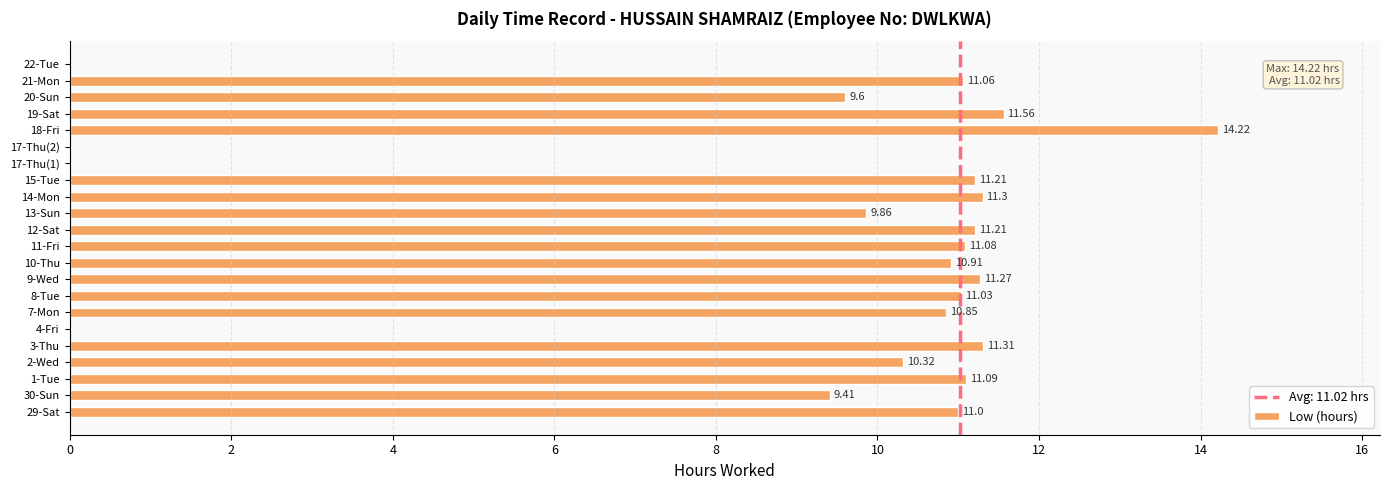

Between 4-Fri and 3-Thu, which is larger?

3-Thu